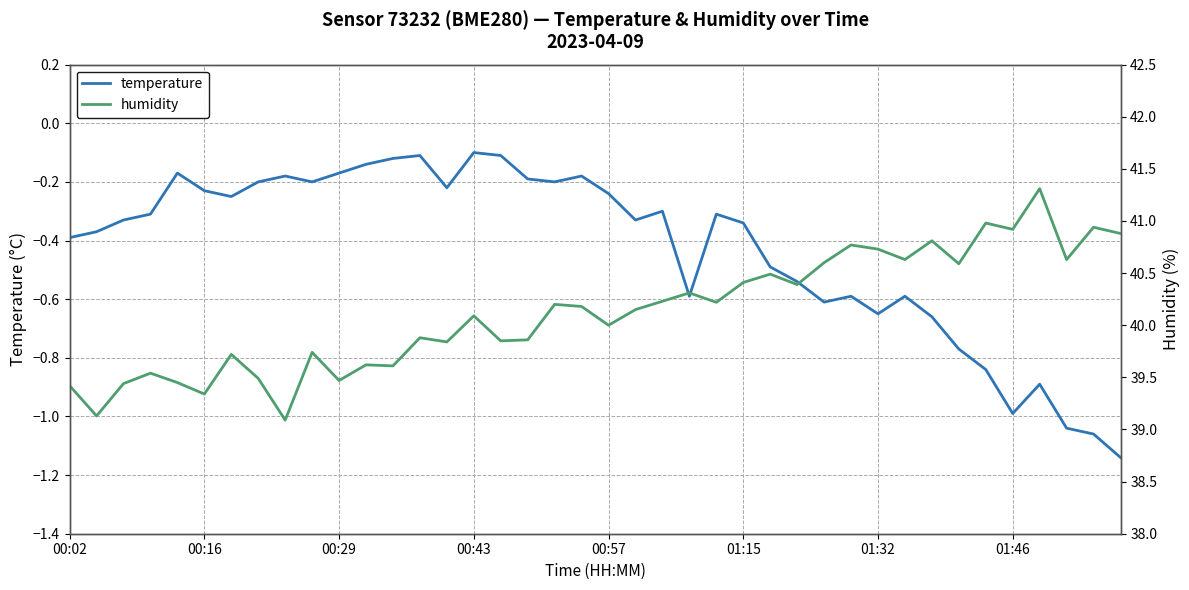

The temperature series shows -1.0 at 01:46. True or false?

True